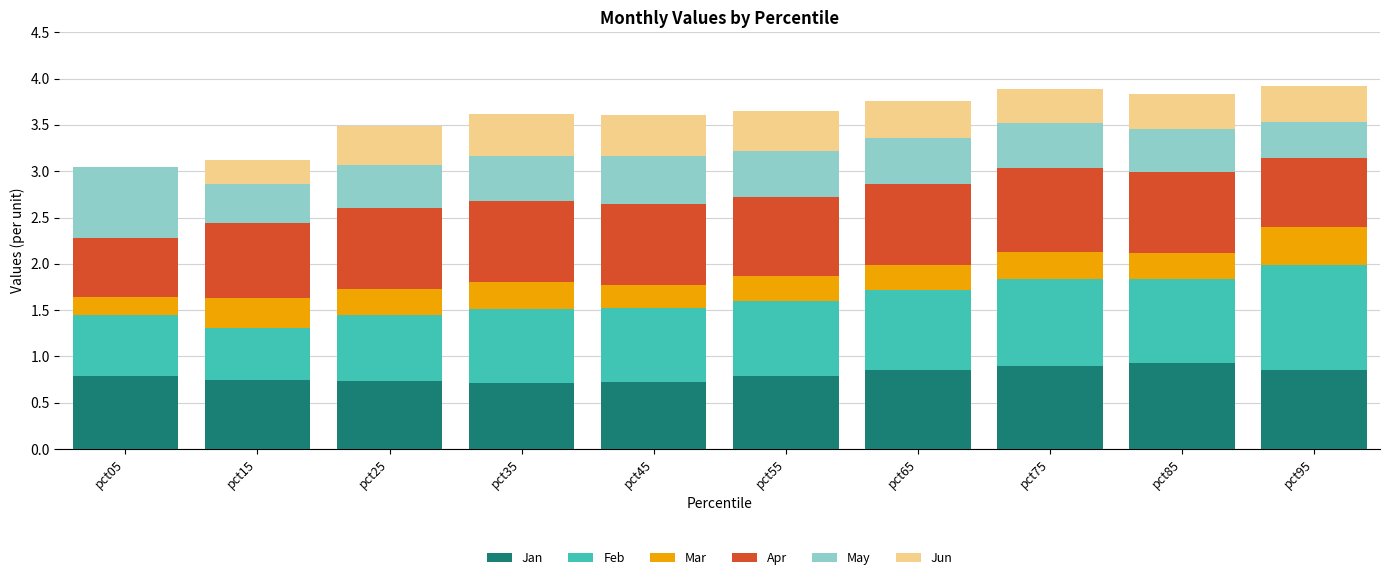

What is the total value across all series at pct25?

3.5